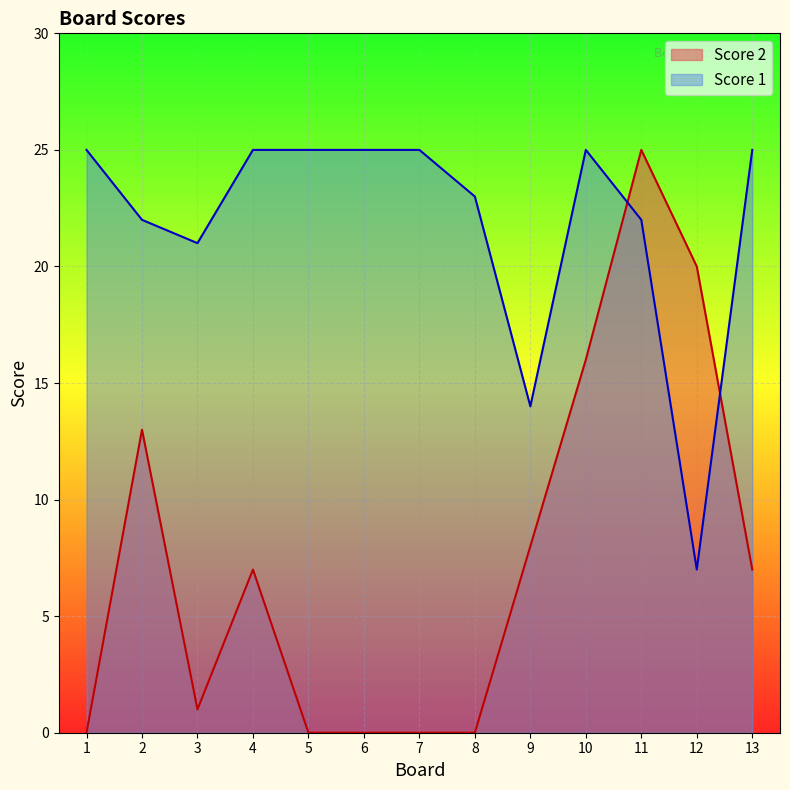

What is the difference between the highest and lowest values at 6?

25